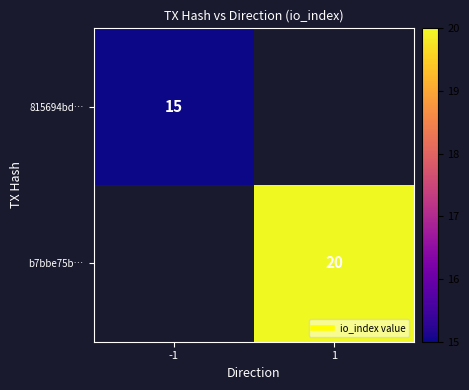

At which category does the chart reach its peak across all series?

1